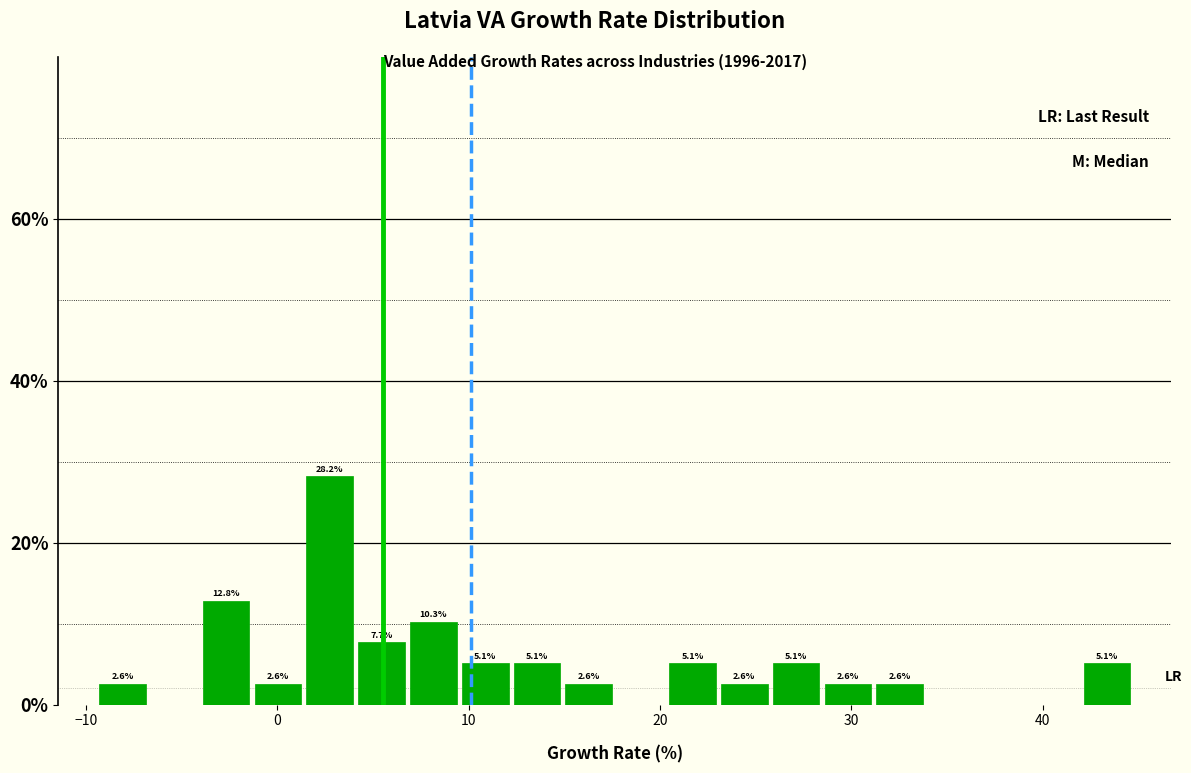

Read against the x-axis, roughly where is the centre of the tallest bar?

3